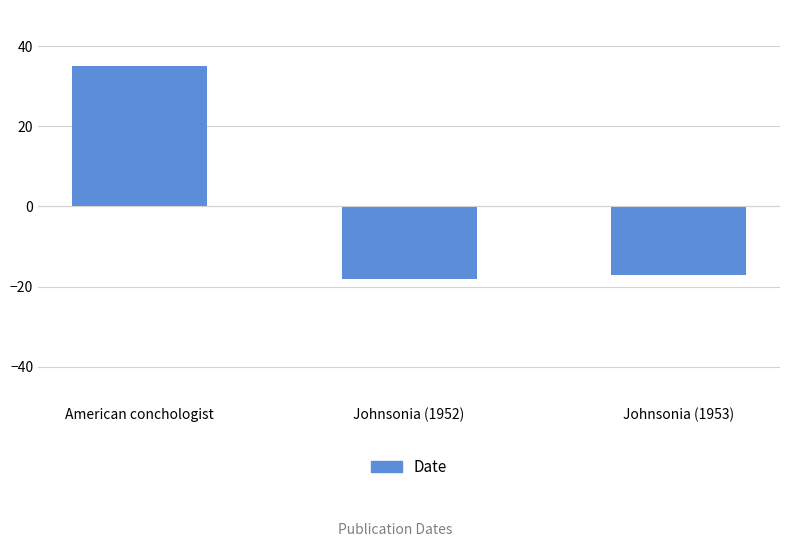

Reading left to right, extract all data points from this chart.

American conchologist=35	Johnsonia (1952)=-18	Johnsonia (1953)=-17